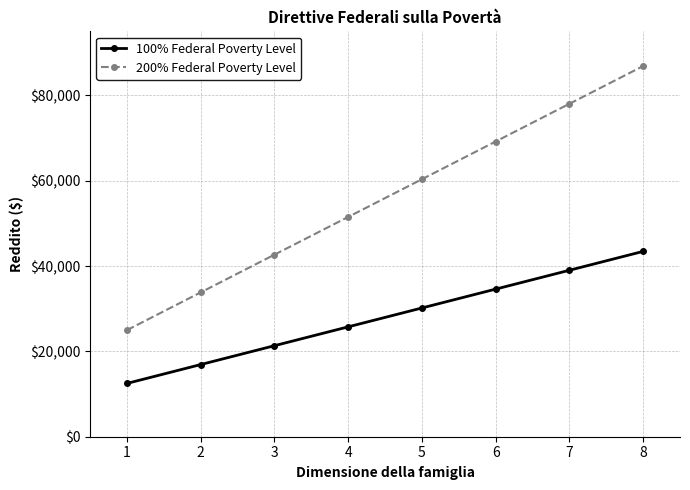

What is the sum of the 200% Federal Poverty Level values at 2 and 1?

58800